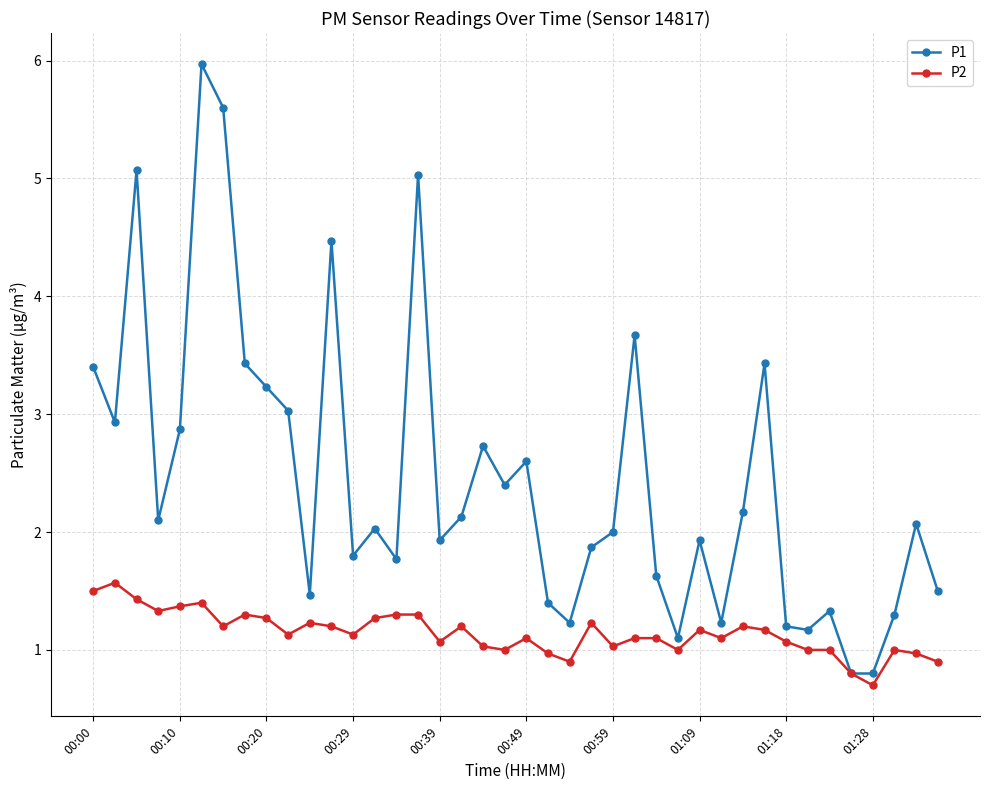

List the series in order of their peak value, lowest first.

P2, P1